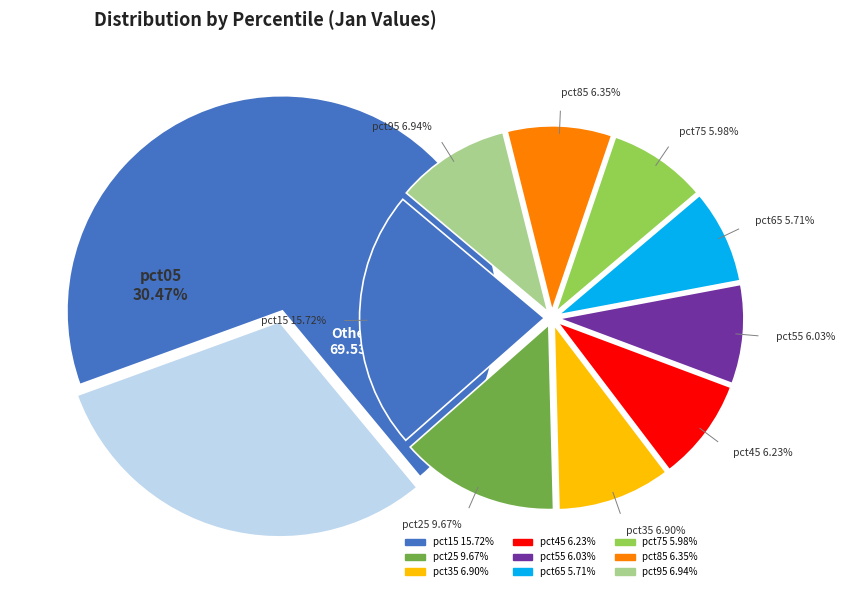

Between pct65 and pct35, which is larger?

pct35